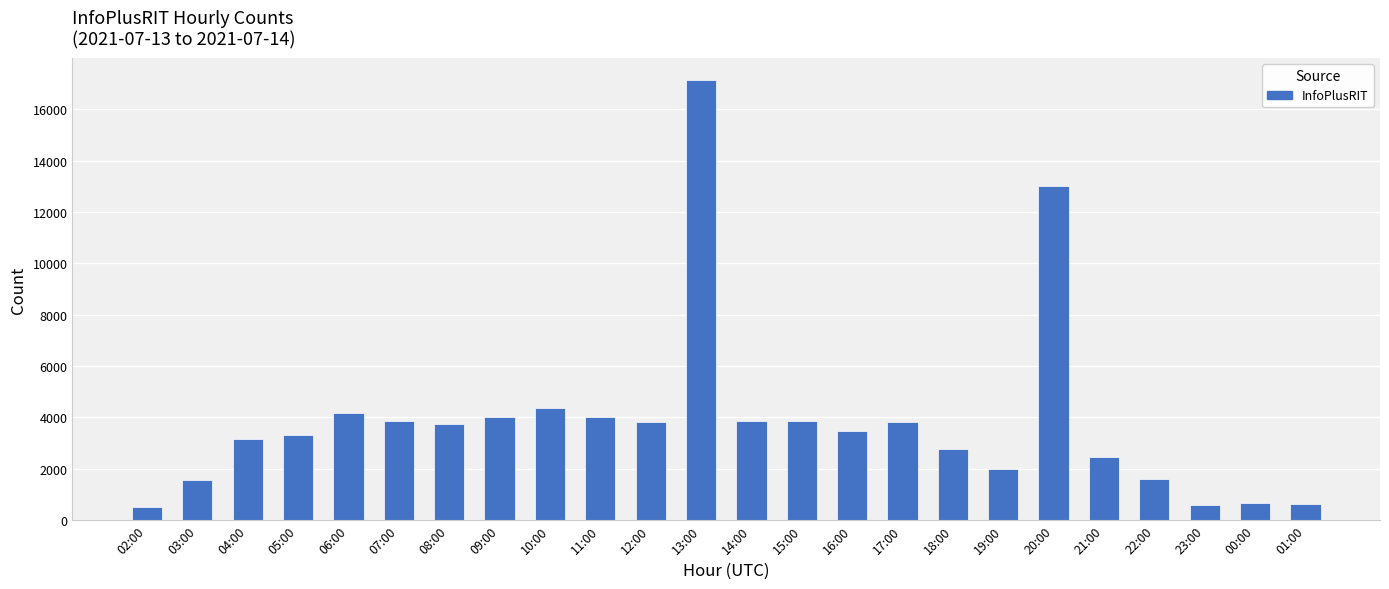

Read the value at 19:00.

1995